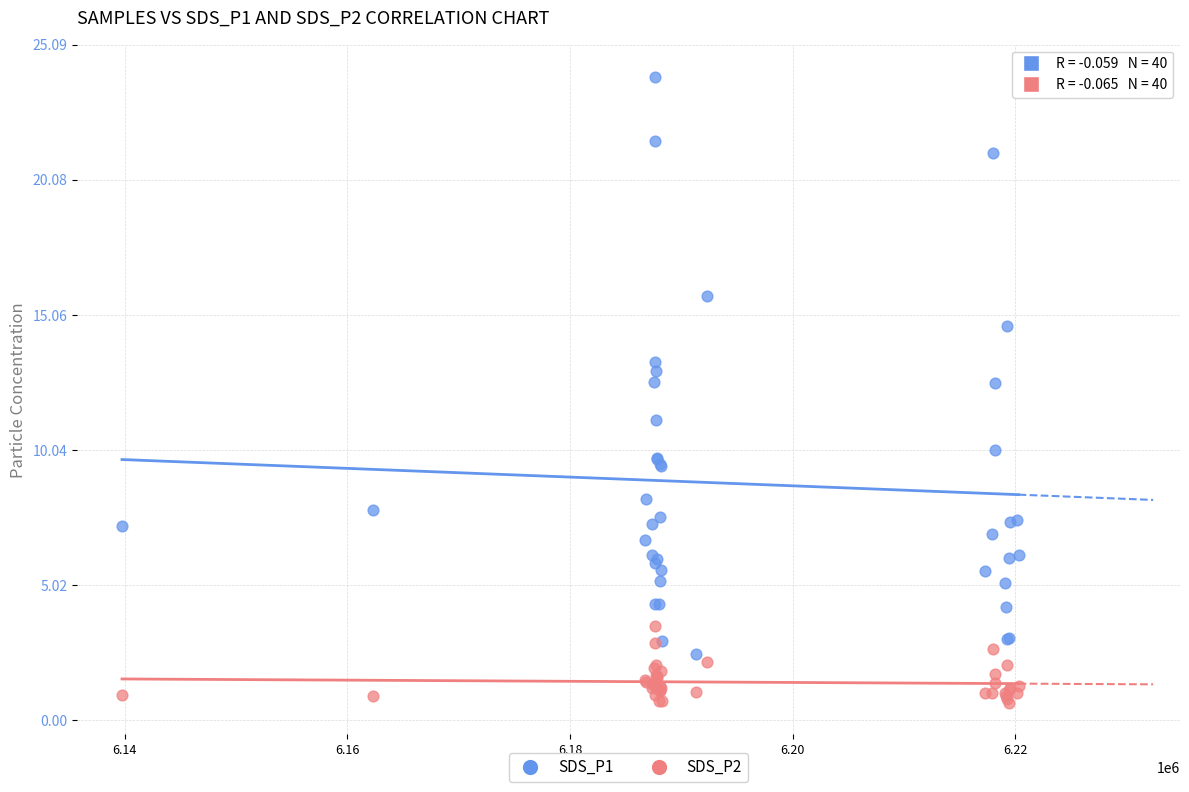

What are all the series names shown in the legend?

SDS_P1, SDS_P2